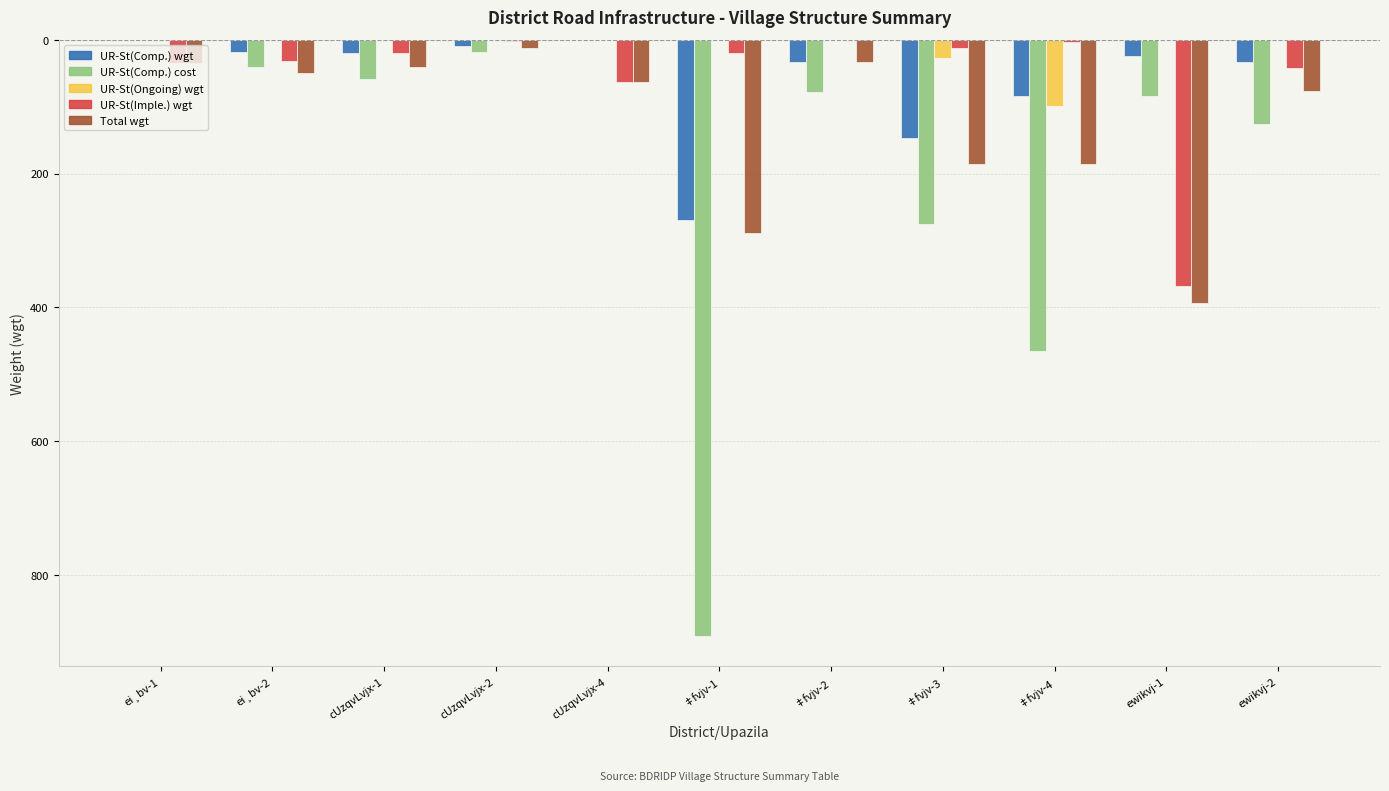

Between ‡fvjv-2 and ‡fvjv-3, which series saw the biggest shift?

UR-St(Comp.) cost